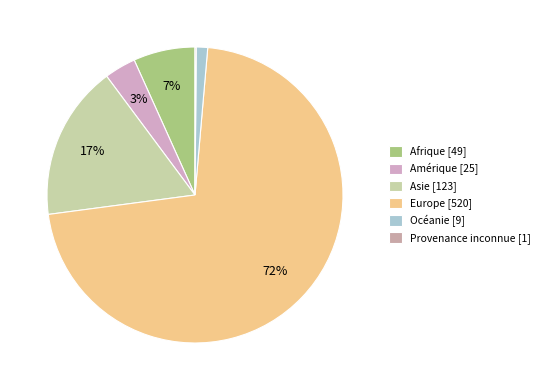

To the nearest percent, what is the average slice percentage?

17%